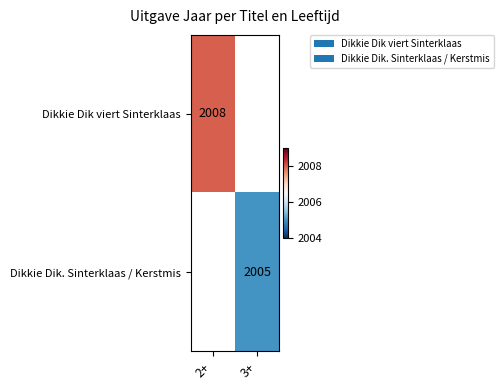

The value of Dikkie Dik viert Sinterklaas at 2+ is 2008. True or false?

True